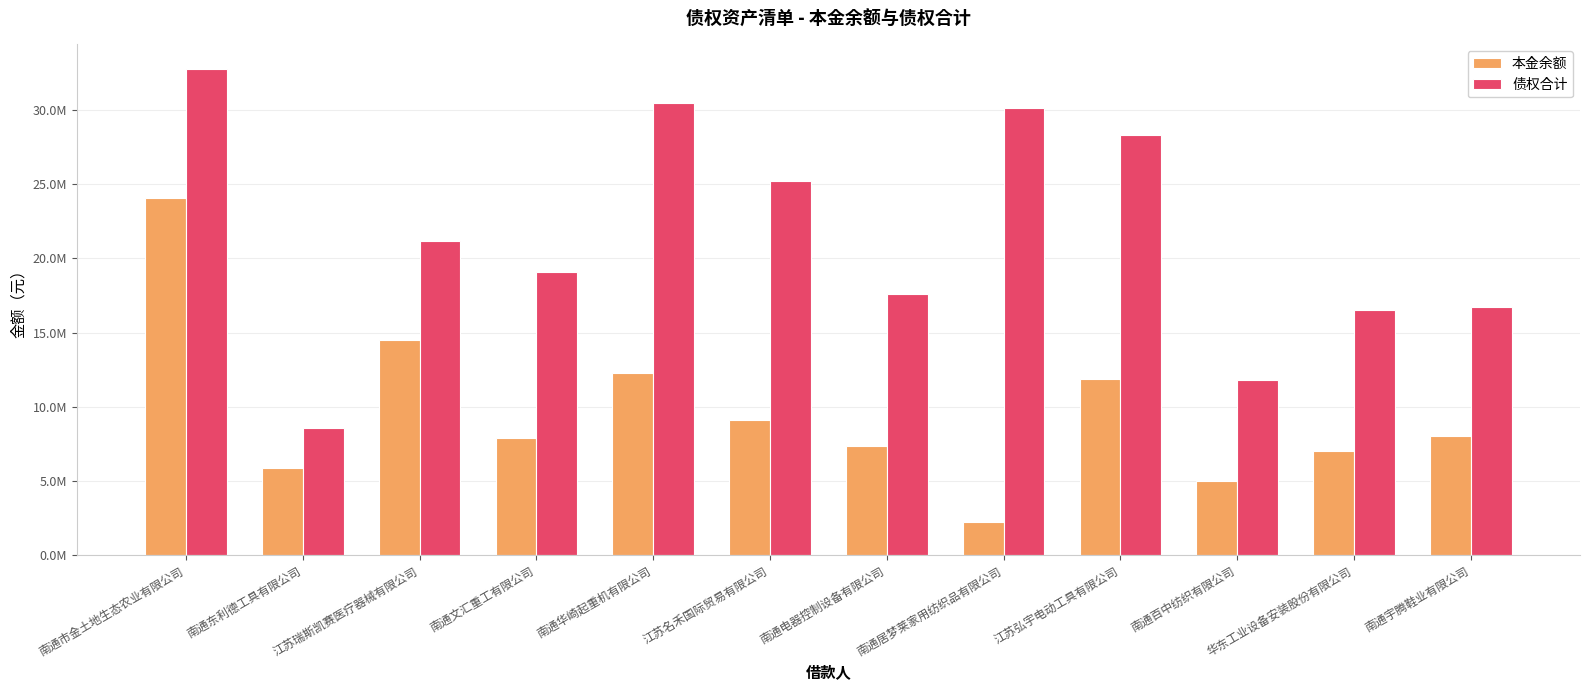

Are the bars horizontal?

No